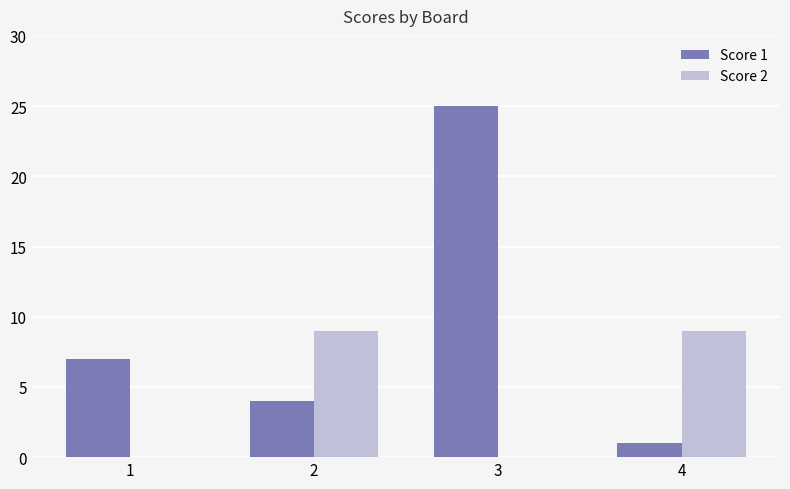

Between 1 and 4, which series saw the biggest shift?

Score 2